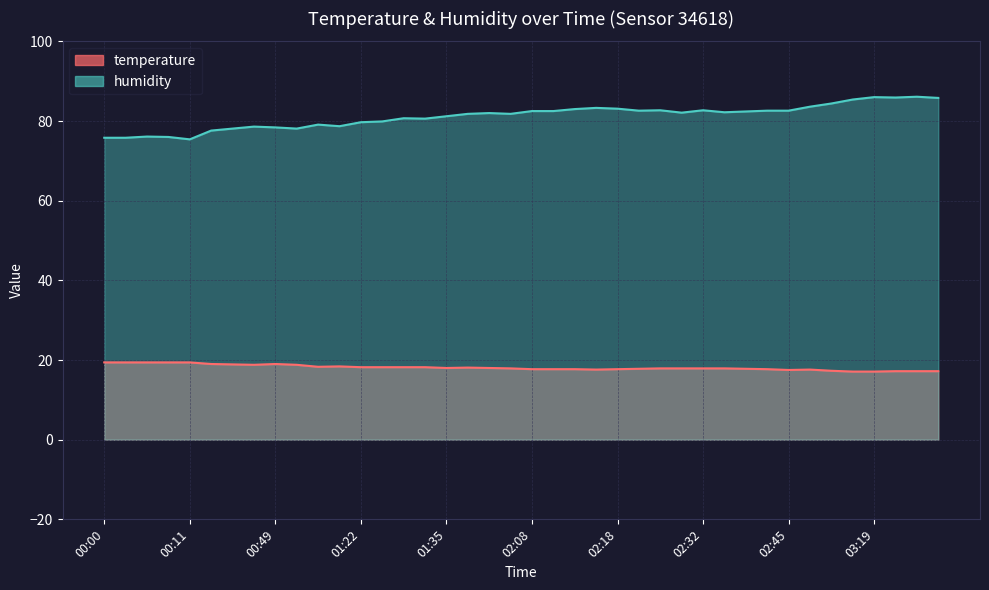

At which label does humidity reach its peak?

03:26